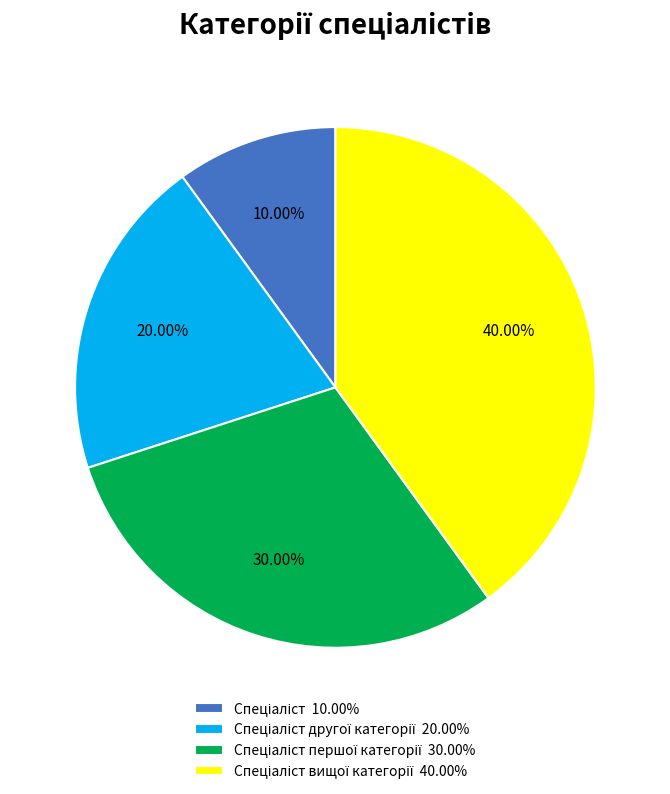

Is there any slice that represents more than half of the pie?

No